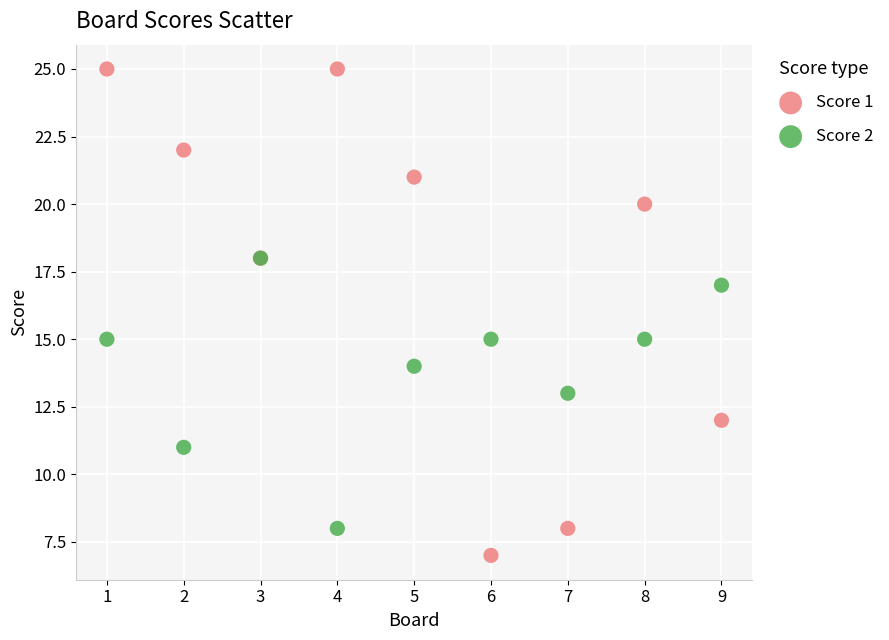

Which series has the largest Y range (max minus min)?

Score 1